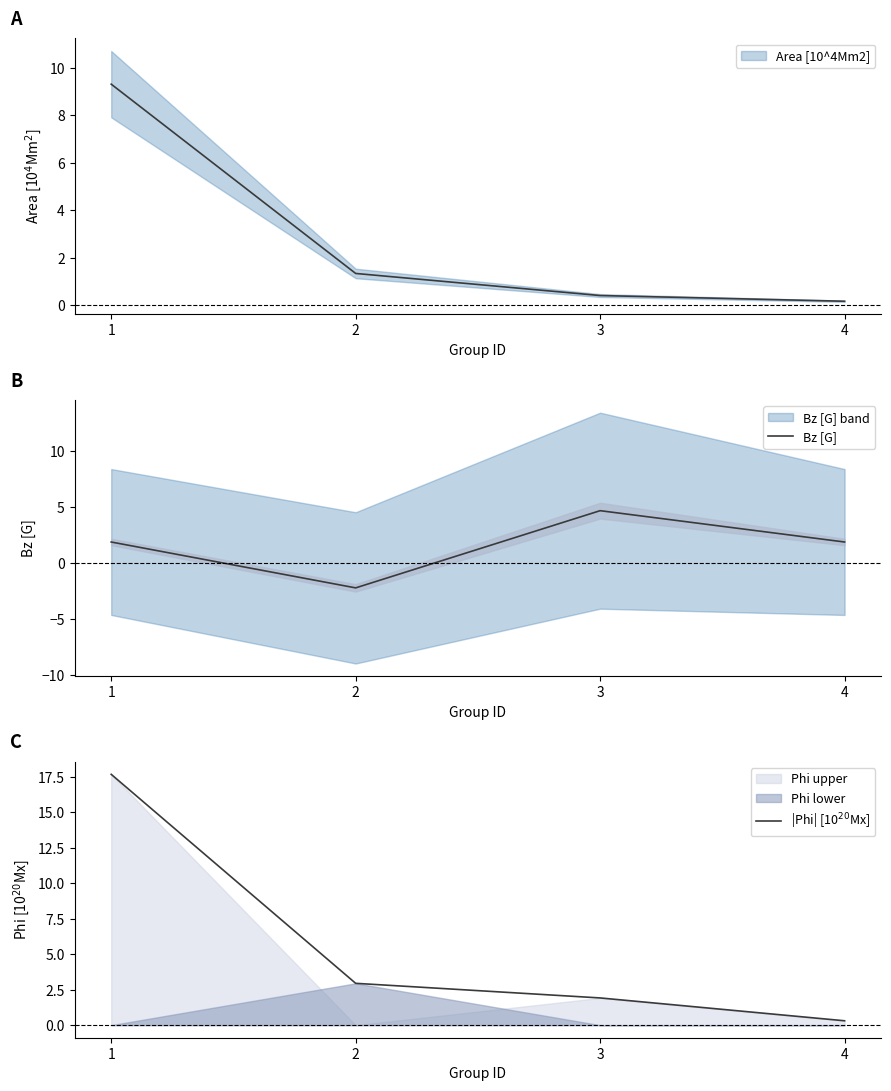

Where does the |Phi| [10$^{20}$Mx] series first go above 2?

1